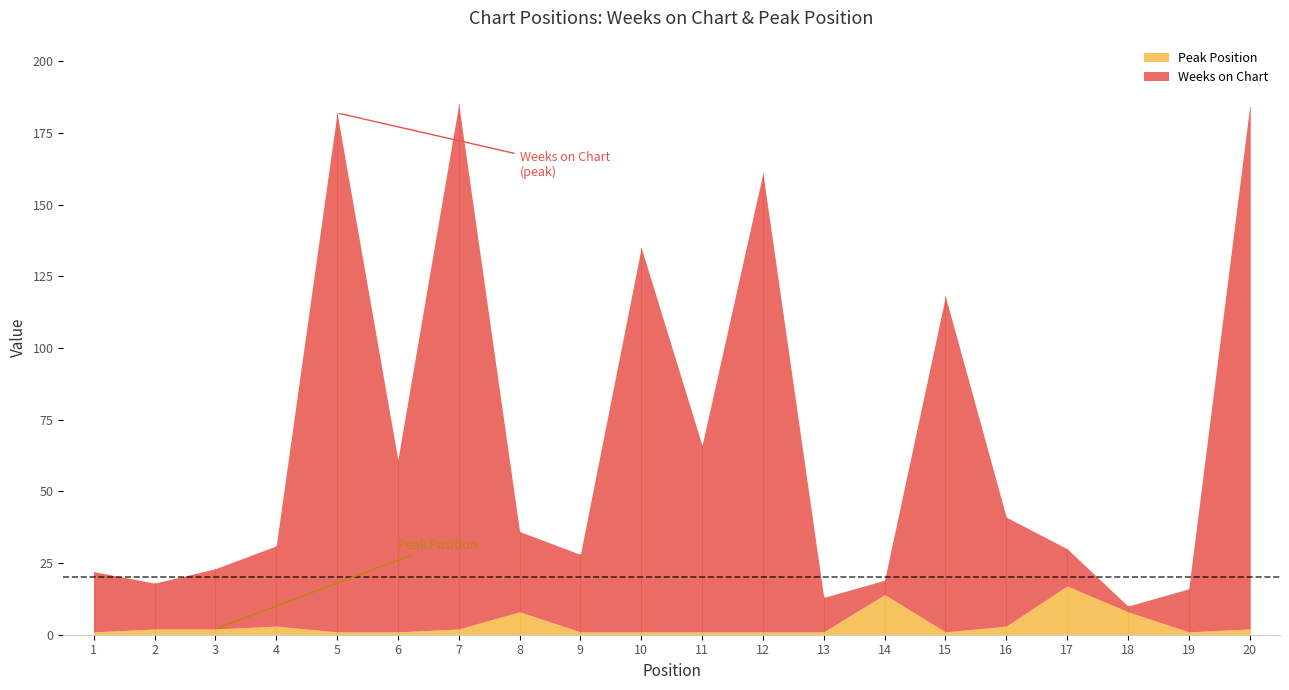

What are all the series names shown in the legend?

Peak Position, Weeks on Chart